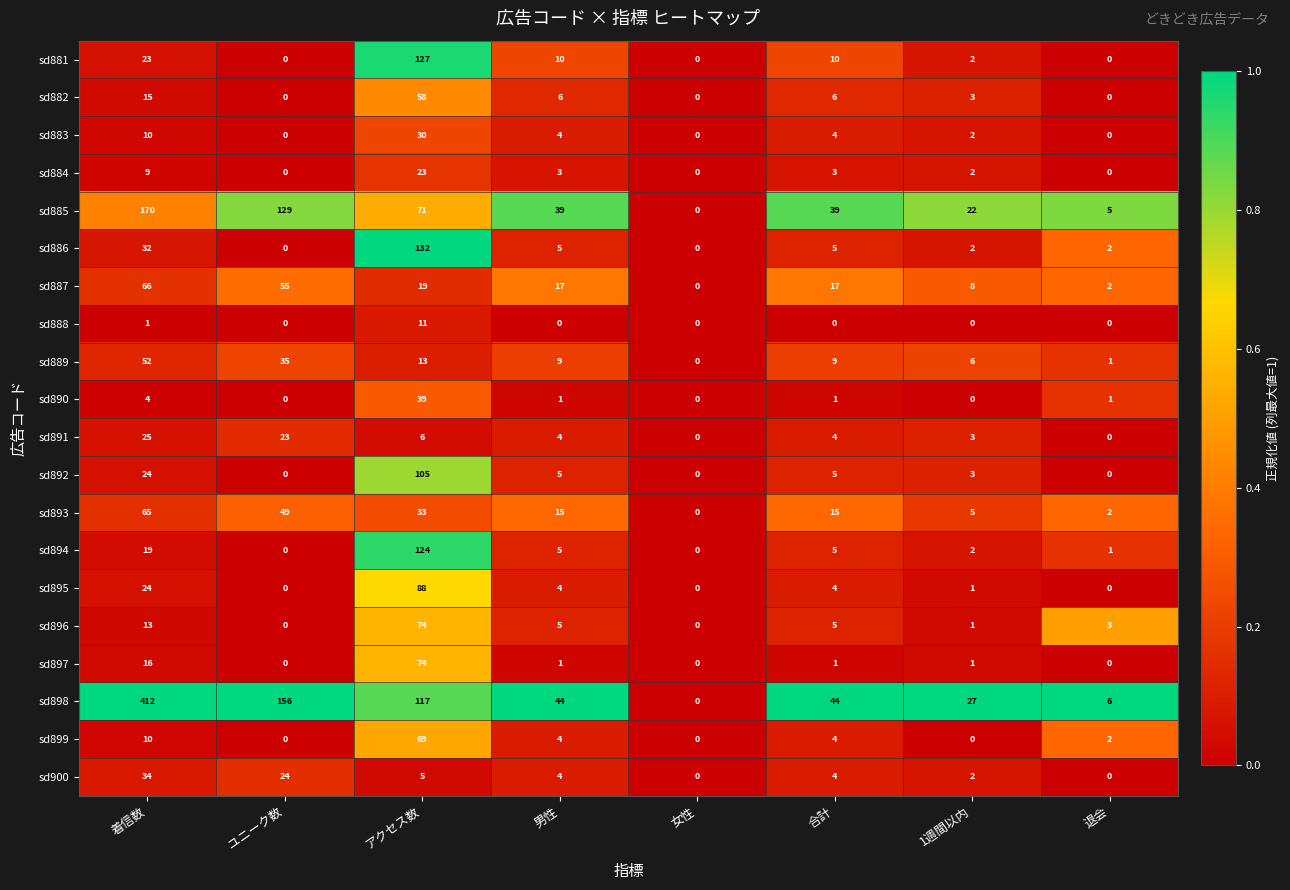

The value of sd889 at 合計 is 2. True or false?

False